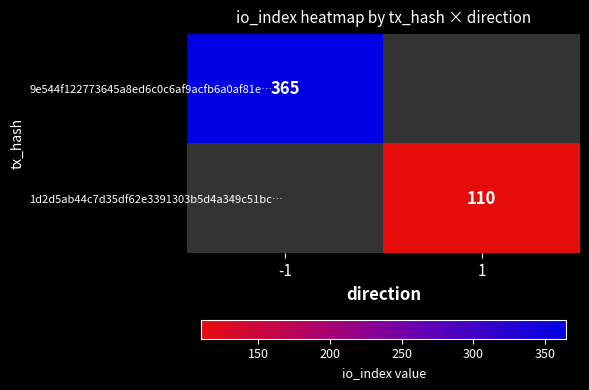

The value of 9e544f122773645a8ed6c0c6af9acfb6a0af81e… at -1 is 508. True or false?

False